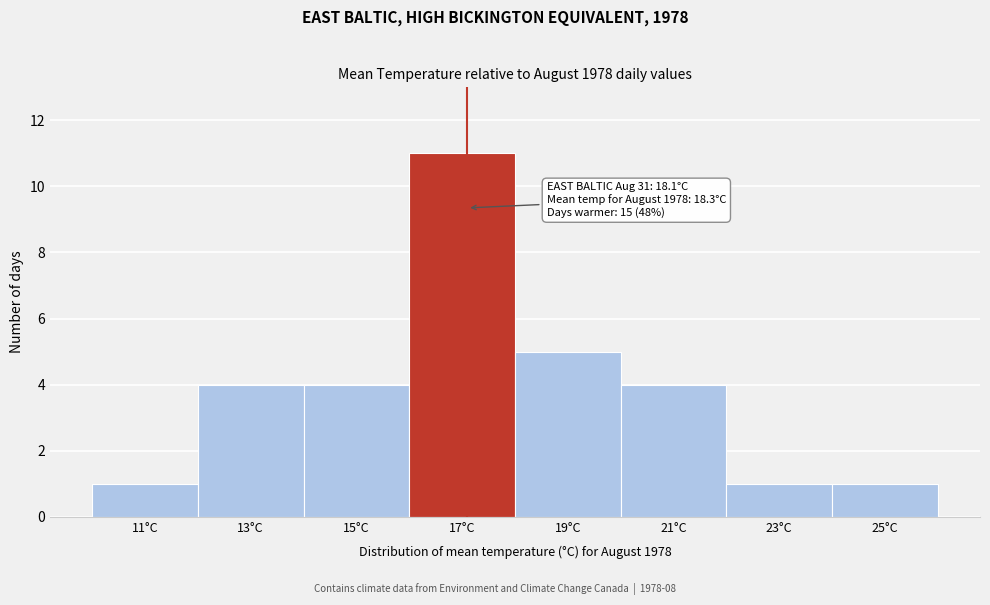

Reading right to left, list all the values displayed in this chart.

25°C=1	23°C=1	21°C=4	19°C=5	17°C=11	15°C=4	13°C=4	11°C=1